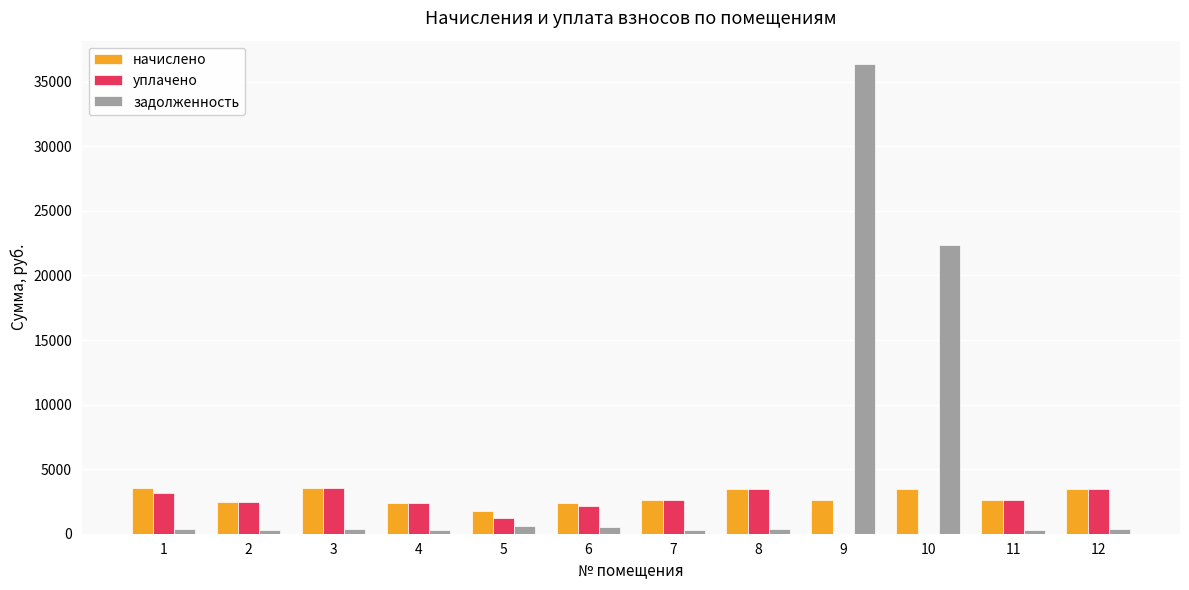

What are all the series names shown in the legend?

начислено, уплачено, задолженность